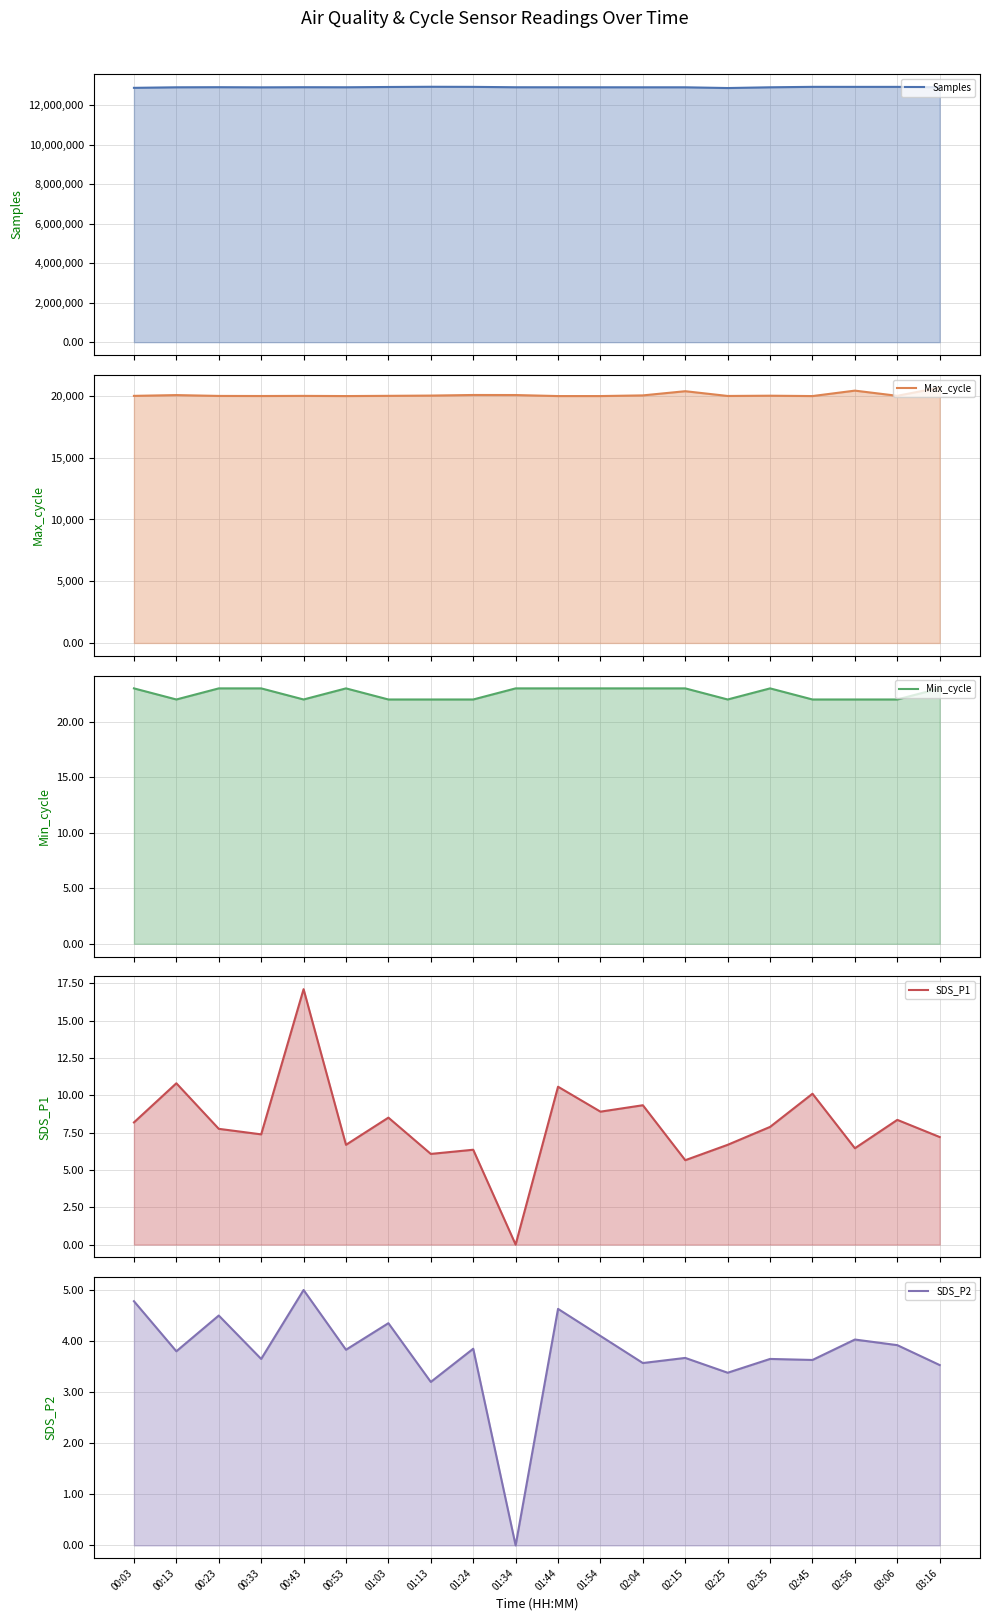

Reading left to right, transcribe all the data shown in this chart.

Samples (line): 12887144.0	12914557.0	12919759.0	12912420.0	12918796.0	12915988.0	12930350.0	12941200.0	12936391.0	12916732.0	12916025.0	12915147.0	12914422.0	12914574.0	12877394.0	12915003.0	12937325.0	12936380.0	12936123.0	12914847.0
Max_cycle (line): 20012.0	20075.0	20007.0	20000.0	20010.0	19996.0	20014.0	20035.0	20083.0	20079.0	19996.0	19996.0	20050.0	20389.0	20004.0	20025.0	19996.0	20436.0	20016.0	20683.0
Min_cycle (line): 23.0	22.0	23.0	23.0	22.0	23.0	22.0	22.0	22.0	23.0	23.0	23.0	23.0	23.0	22.0	23.0	22.0	22.0	22.0	23.0
SDS_P1 (line): 8.2	10.8	7.8	7.4	17.1	6.7	8.5	6.1	6.3	0.0	10.6	8.9	9.3	5.7	6.7	7.9	10.1	6.5	8.3	7.2
SDS_P2 (line): 4.8	3.8	4.5	3.6	5.0	3.8	4.3	3.2	3.9	0.0	4.6	4.1	3.6	3.7	3.4	3.6	3.6	4.0	3.9	3.5